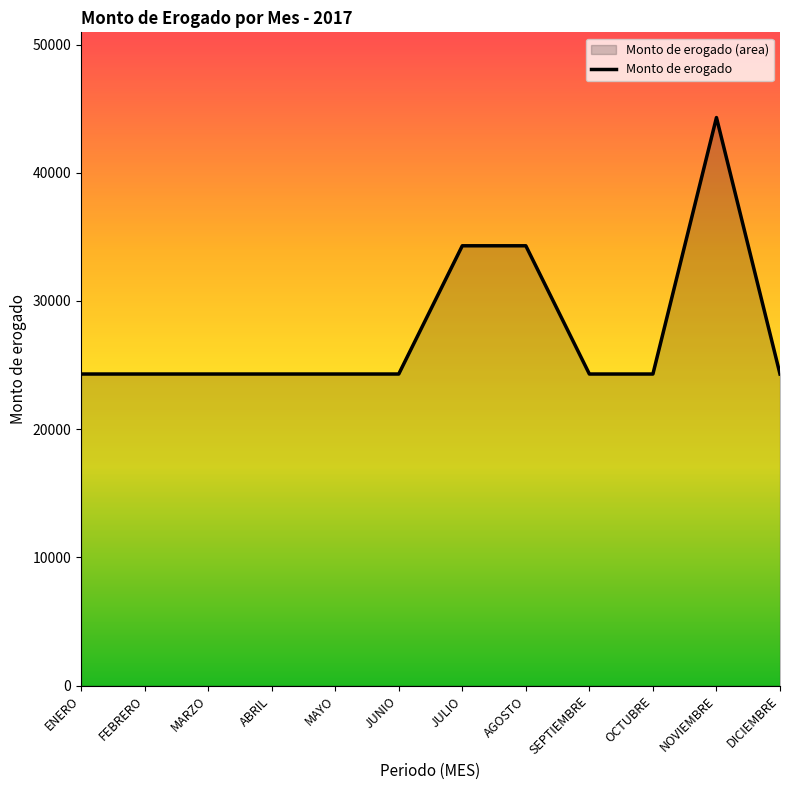

What is the label of the 2nd point from the right?

NOVIEMBRE